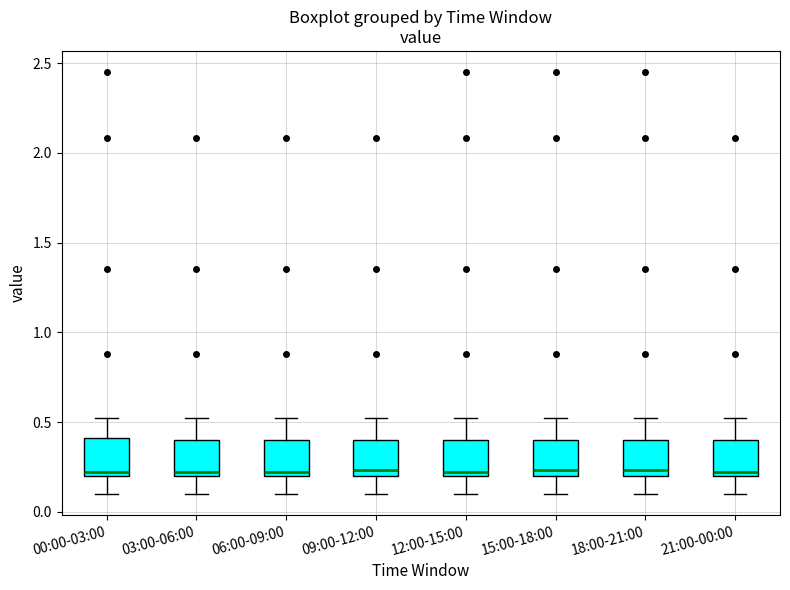

Reading left to right, read every box against the y-axis: the position of its median line, the range the box covers, and the ends of its whiskers. The values are not printed on the chart, so give them approximately, as read against the axis.

00:00-03:00: median 0.20 (just above the box's lower edge), box 0.20 to 0.40, whiskers 0.10 to 0.50
03:00-06:00: median 0.20 (just above the box's lower edge), box 0.20 to 0.40, whiskers 0.10 to 0.50
06:00-09:00: median 0.20 (just above the box's lower edge), box 0.20 to 0.40, whiskers 0.10 to 0.50
09:00-12:00: median 0.25, box 0.20 to 0.40, whiskers 0.10 to 0.50
12:00-15:00: median 0.20 (just above the box's lower edge), box 0.20 to 0.40, whiskers 0.10 to 0.50
15:00-18:00: median 0.25, box 0.20 to 0.40, whiskers 0.10 to 0.50
18:00-21:00: median 0.25, box 0.20 to 0.40, whiskers 0.10 to 0.50
21:00-00:00: median 0.20 (just above the box's lower edge), box 0.20 to 0.40, whiskers 0.10 to 0.50